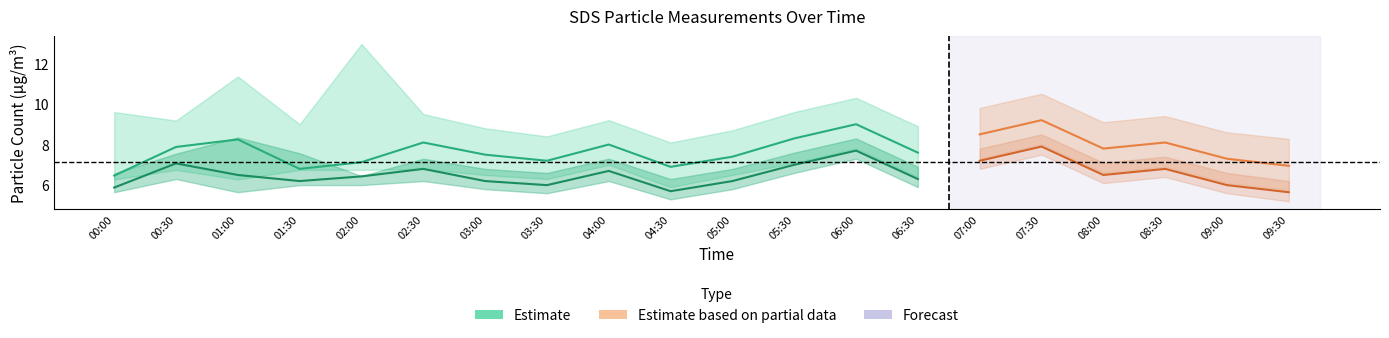

Reading left to right, list all the values displayed in this chart.

SDS_P1: 6.5	7.9	8.2	6.8	7.1	8.1	7.5	7.2	8.0	6.9	7.4	8.3	9.0	7.6	8.5	9.2	7.8	8.1	7.3	7.0
SDS_P1_upper: 9.6	9.2	11.3	9.0	12.9	9.5	8.8	8.4	9.2	8.1	8.7	9.6	10.3	8.9	9.8	10.5	9.1	9.4	8.6	8.3
SDS_P1_lower: 6.3	6.8	6.3	6.8	6.8	6.8	6.5	6.3	7.0	5.9	6.5	7.1	7.8	6.4	7.3	8.0	6.6	6.9	6.1	5.8
SDS_P2: 5.9	7.1	6.5	6.2	6.4	6.8	6.2	6.0	6.7	5.7	6.2	7.0	7.7	6.3	7.2	7.9	6.5	6.8	6.0	5.7
SDS_P2_upper: 6.6	7.5	8.3	7.6	6.5	7.3	6.8	6.6	7.3	6.3	6.8	7.6	8.3	6.9	7.8	8.5	7.1	7.4	6.6	6.2
SDS_P2_lower: 5.7	6.3	5.7	6.0	6.0	6.2	5.8	5.6	6.2	5.3	5.8	6.6	7.3	5.9	6.8	7.5	6.1	6.4	5.6	5.2